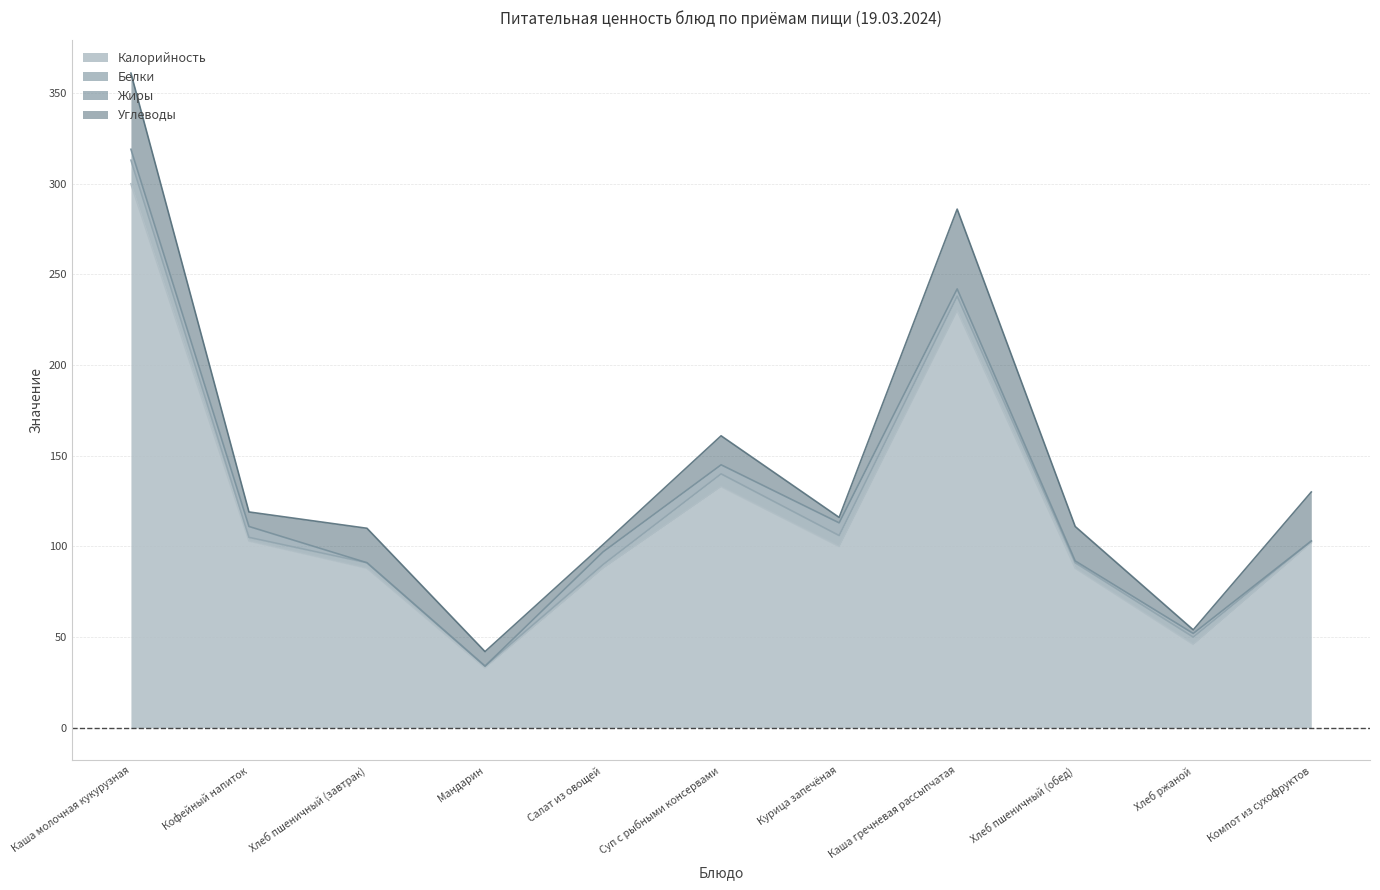

The value of Жиры at Компот из сухофруктов is 0. True or false?

True